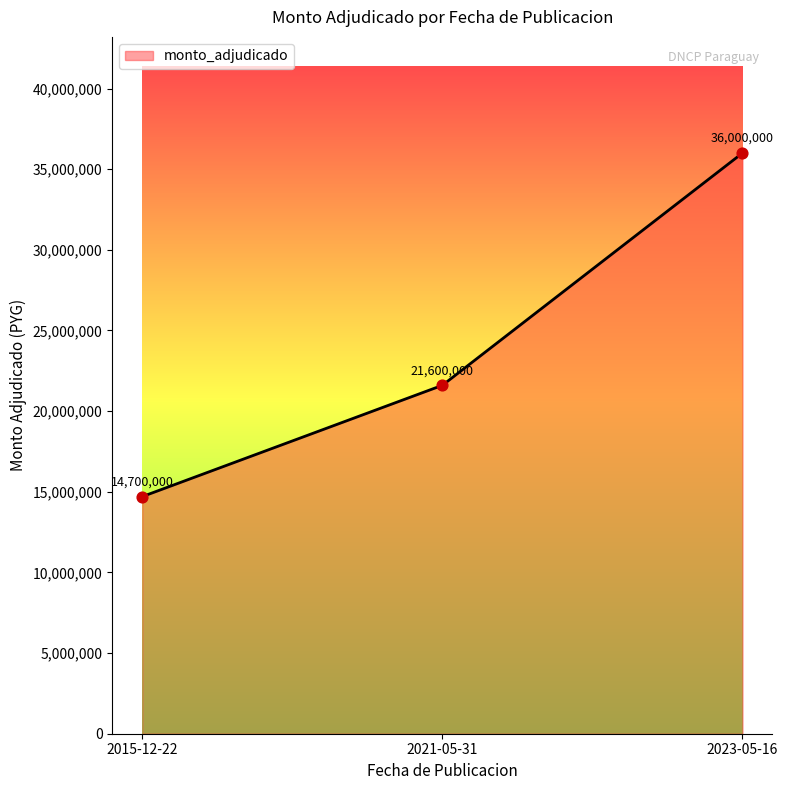

Which has a higher value, 2021-05-31 or 2023-05-16?

2023-05-16